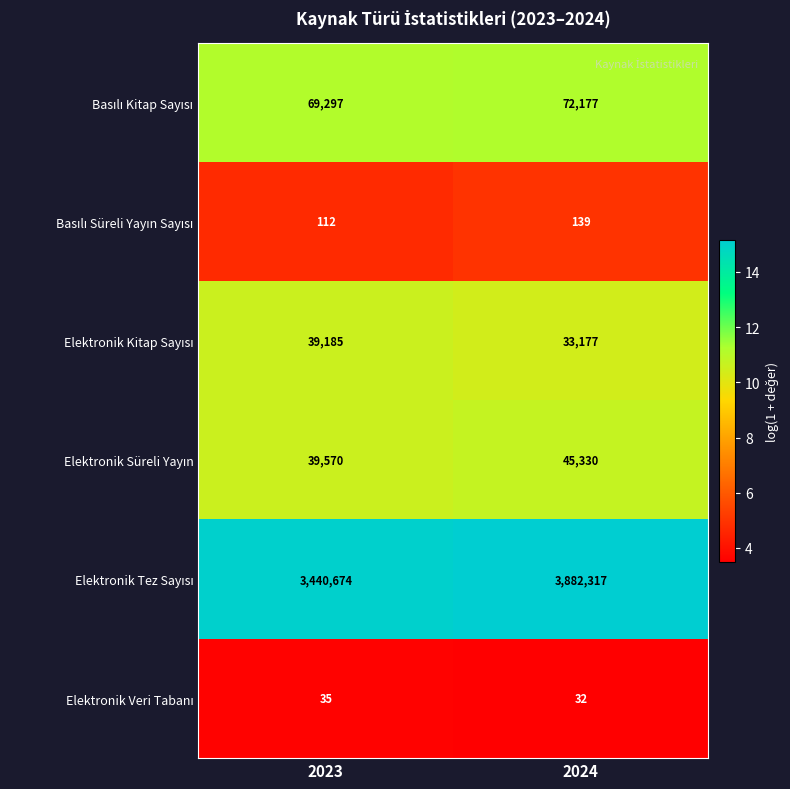

Which label corresponds to the largest value in the chart?

2024